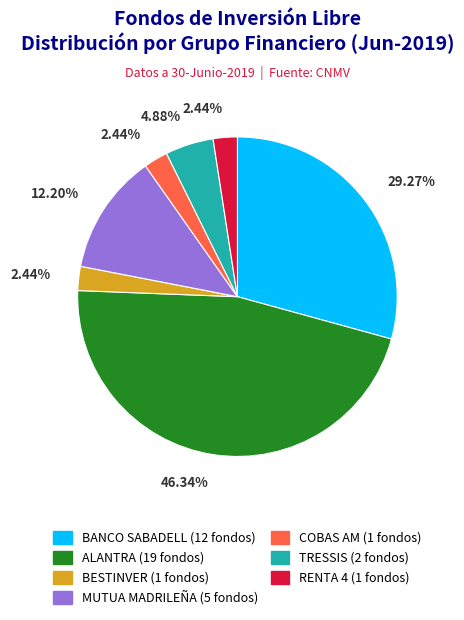

What is the ratio of the value at BESTINVER to the value at RENTA 4?

1.0